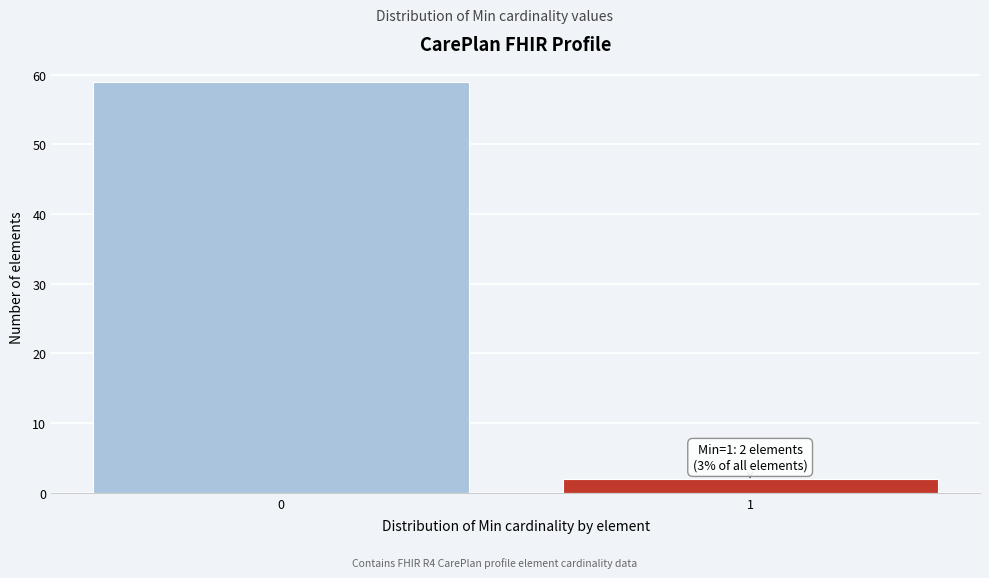

Reading left to right, extract all data points from this chart.

0=59	1=2